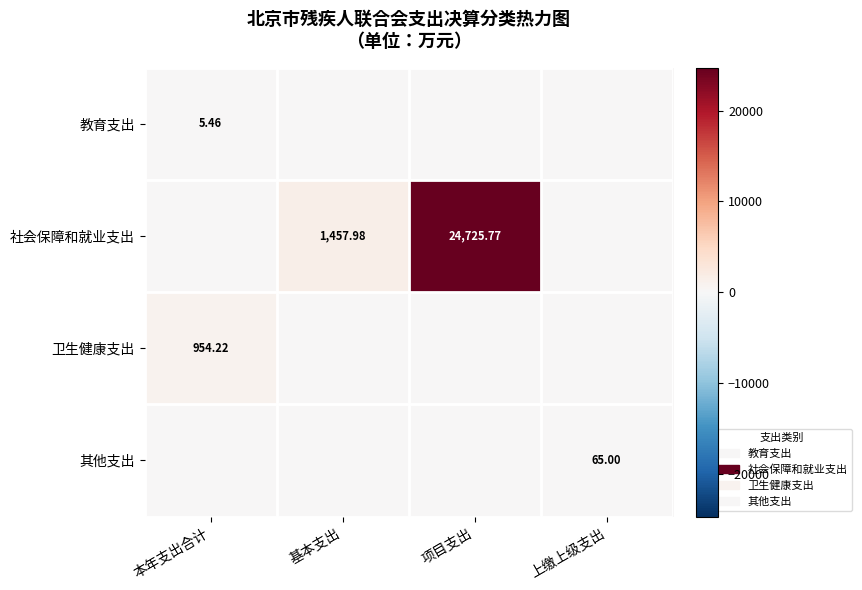

What is the difference between the maximum and minimum values in the 教育支出 series?

5.5